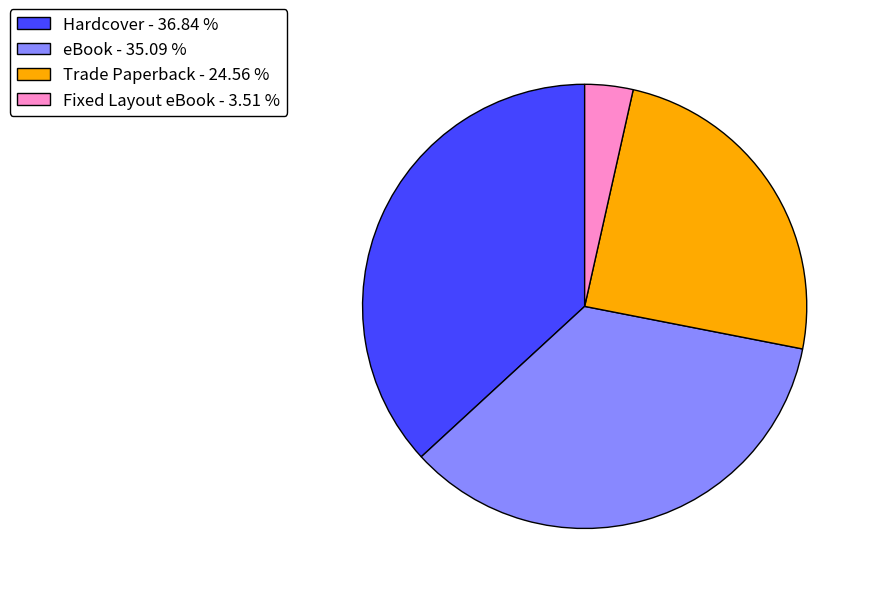

Rank the categories by value from lowest to highest.

Fixed Layout eBook - 3.51 %, Trade Paperback - 24.56 %, eBook - 35.09 %, Hardcover - 36.84 %